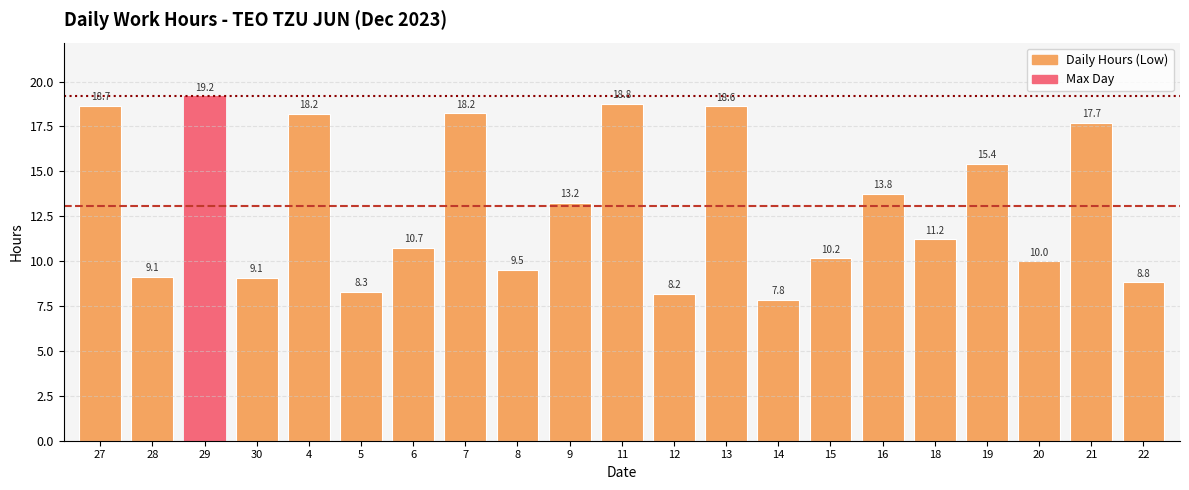

The chart shows a value of 19.2 at 29. True or false?

True